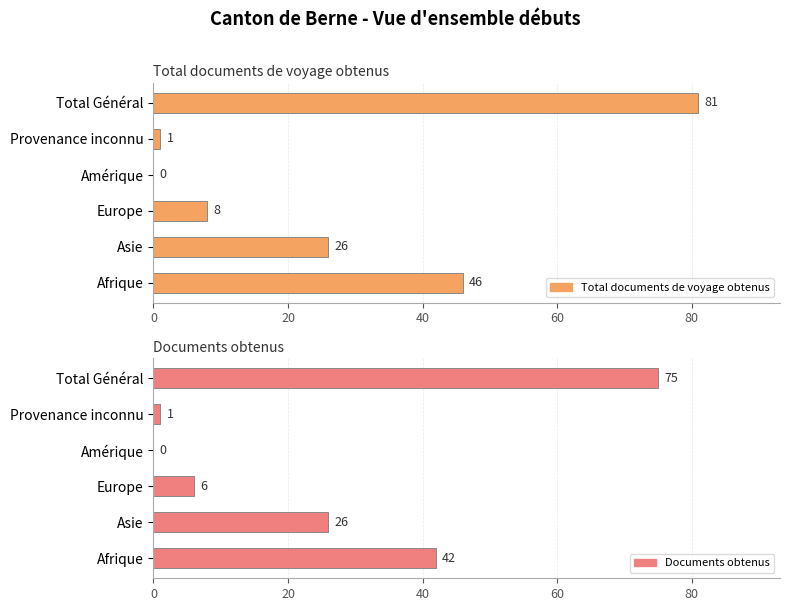

Which has a higher value, Provenance inconnu or Total Général?

Total Général